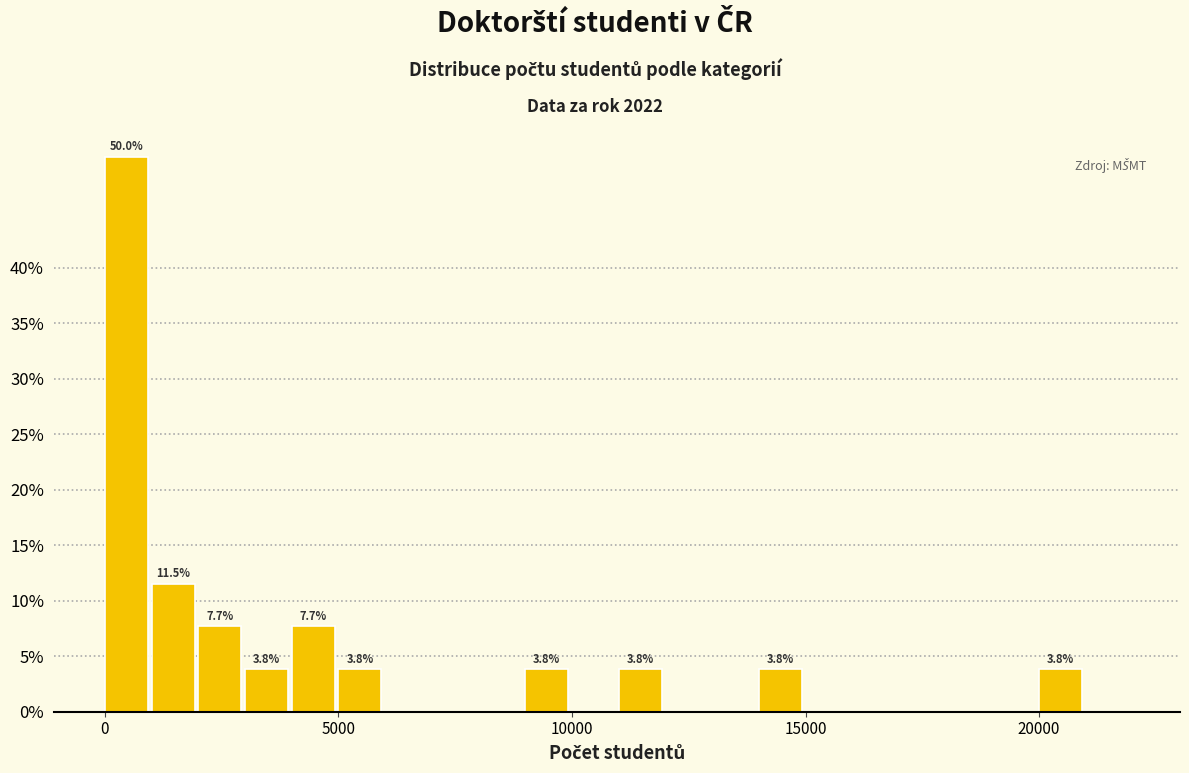

Read against the x-axis, roughly where is the centre of the tallest bar?

500